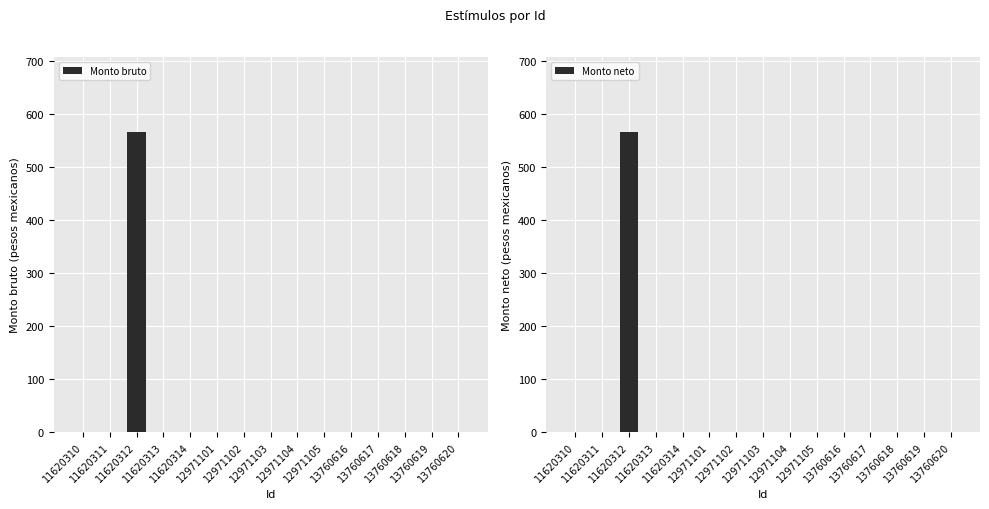

The value of Monto bruto at 12971103 is 191.1. True or false?

False